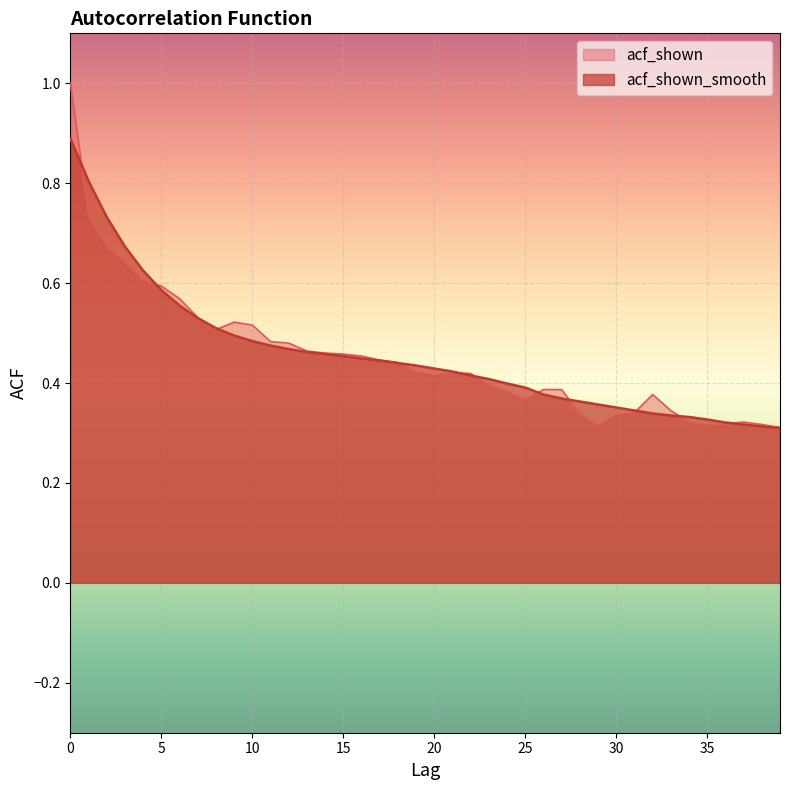

Between 6 and 17, which series saw the biggest shift?

acf_shown